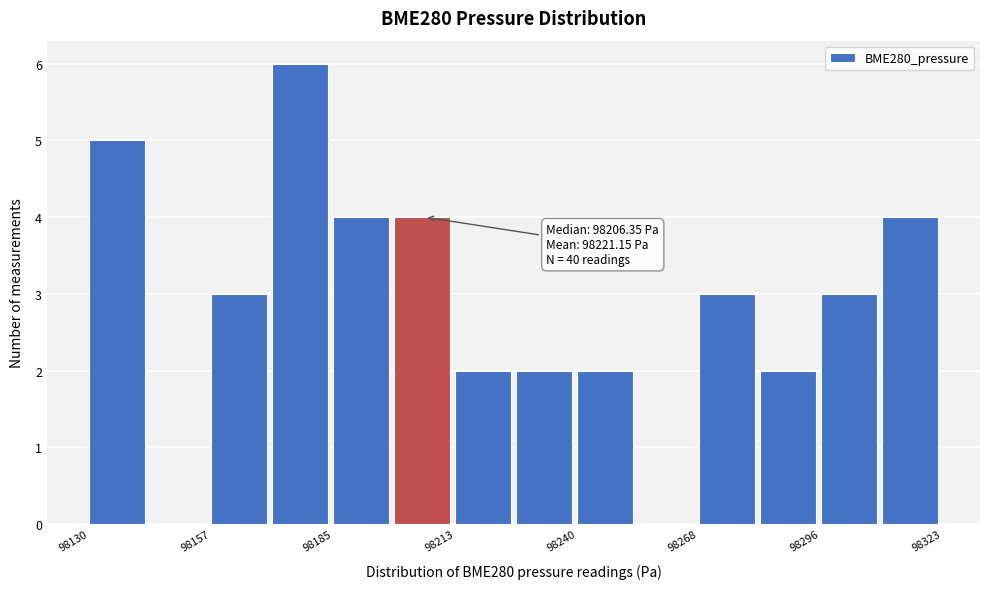

Read against the x-axis, roughly where is the centre of the tallest bar?

98180